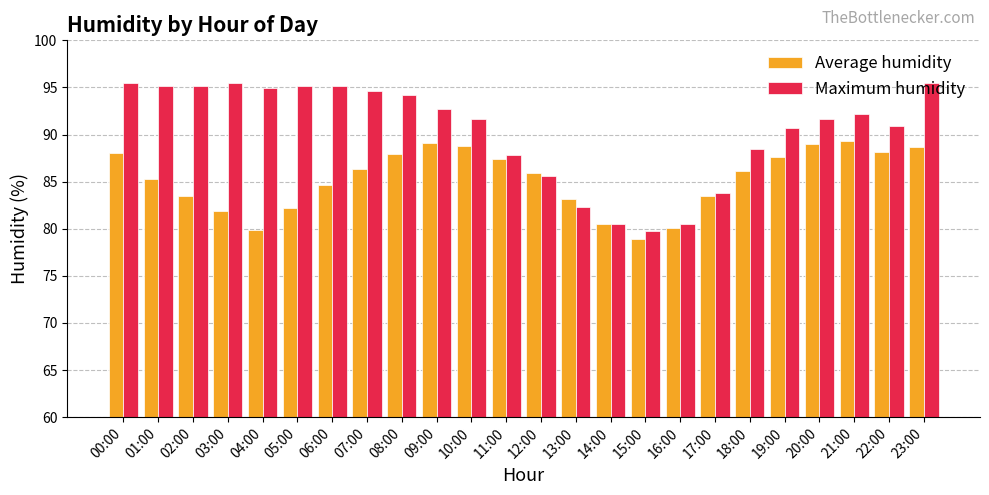

What is the lowest value of the Maximum humidity series?

79.8